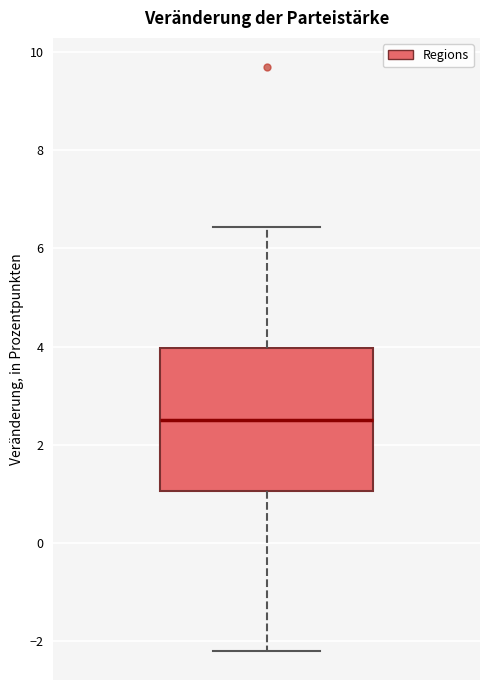

Read this box plot against the y-axis: the position of the median line, the range covered by the box, and the ends of both whiskers. The values are not printed on the chart, so give them approximately, as read against the axis.

median 2.4, box 1.0 to 4.0, whiskers -2.2 to 6.4